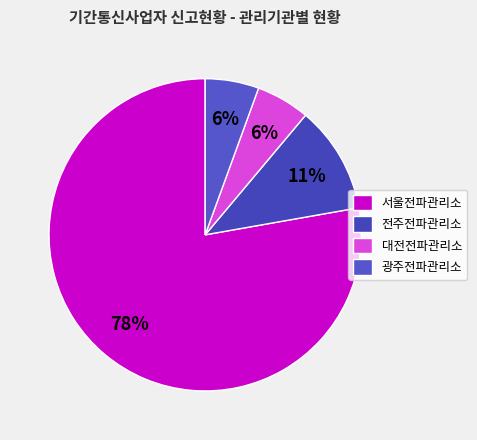

Count the number of slices in the pie.

4